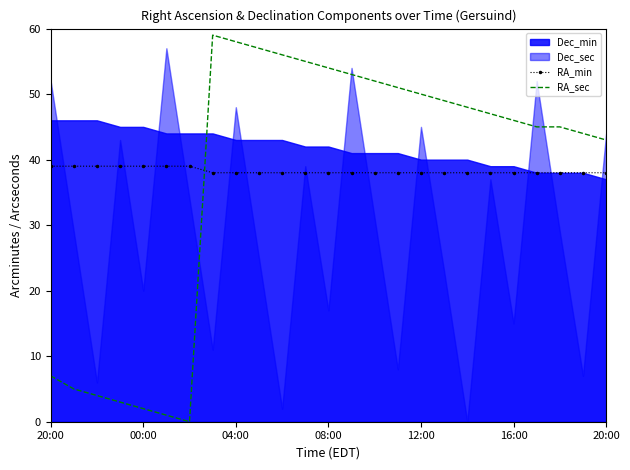

At how many categories does at least one series exceed 22?

25